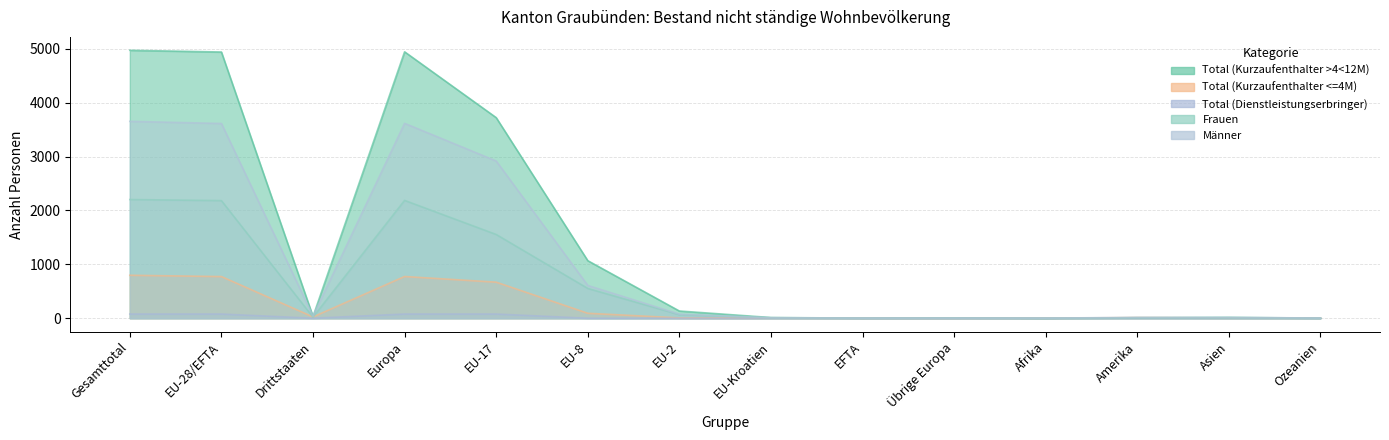

True or false: Total (Dienstleistungserbringer) and Total (Kurzaufenthalter <=4M) intersect in this chart.

False